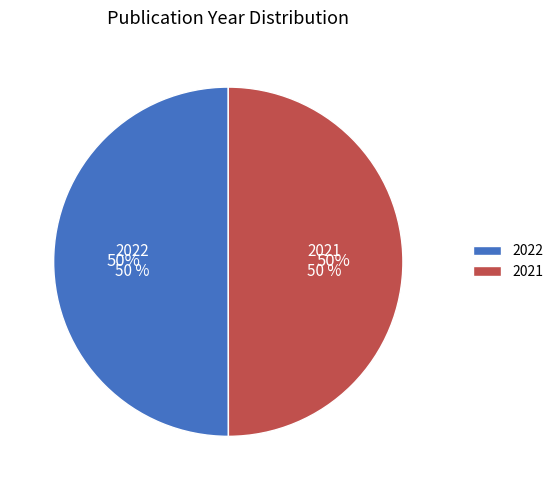

How many slices are in this pie chart?

2